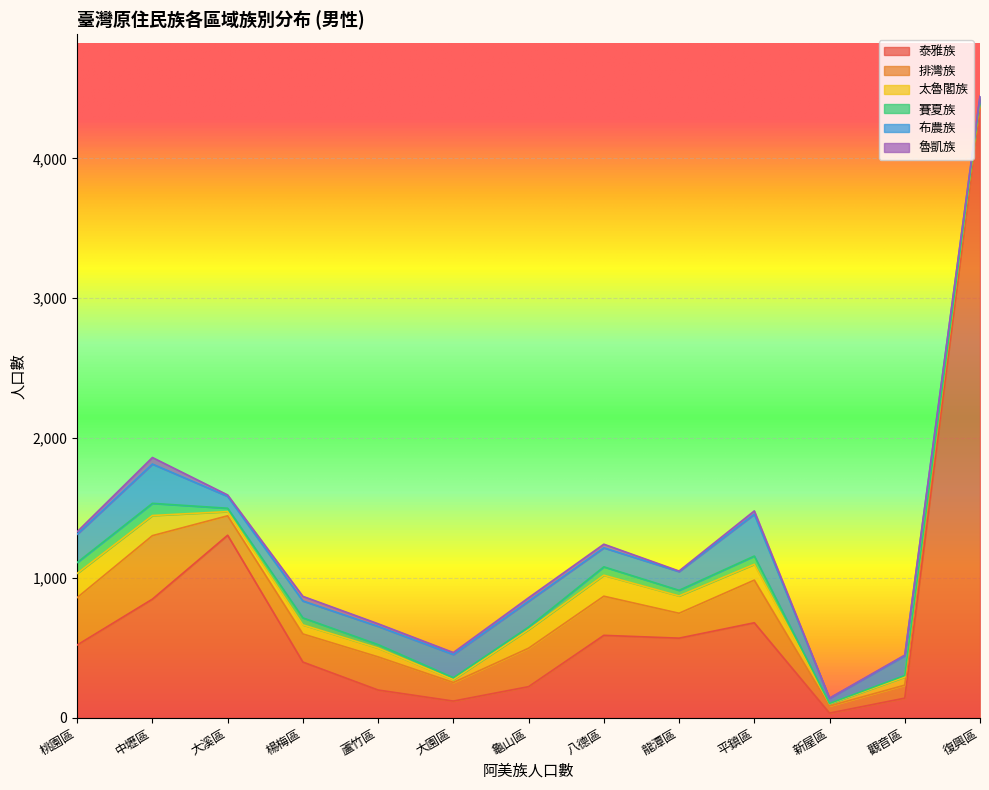

Which series has the largest range (max minus min)?

泰雅族